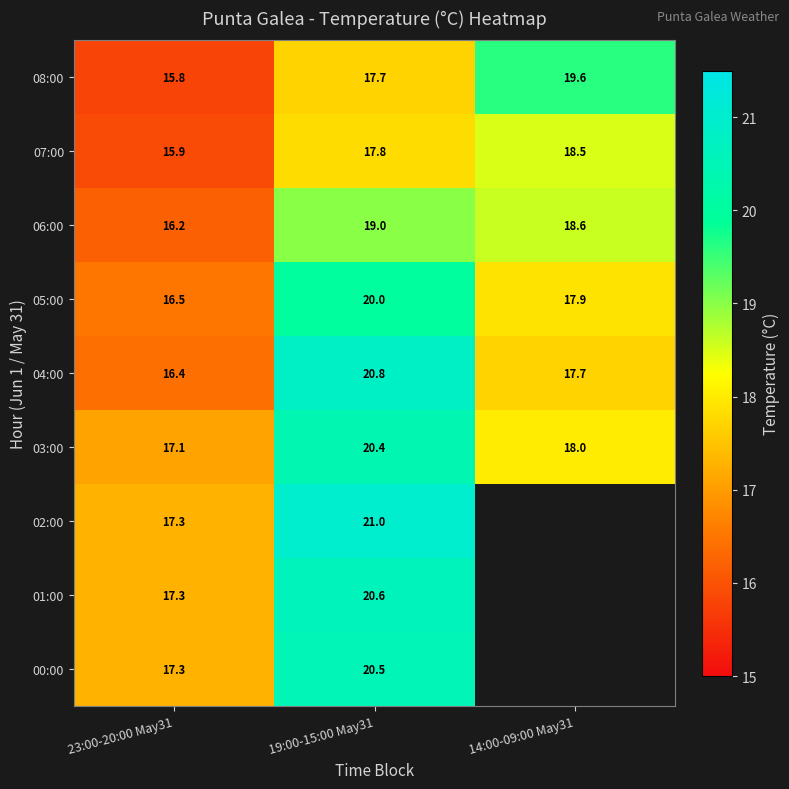

At which category does the chart reach its minimum across all series?

14:00-09:00 May31